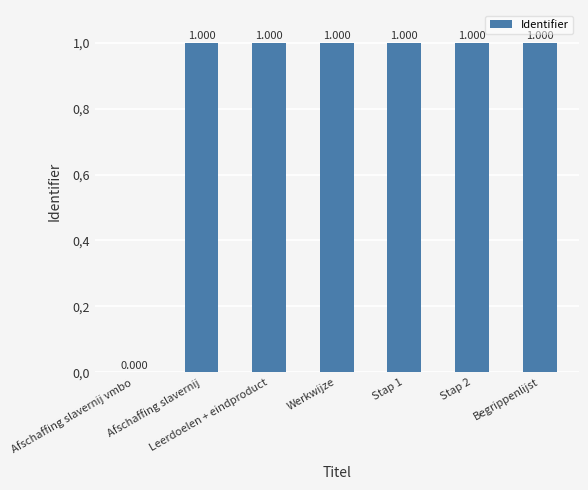

What is the average value?

0.9